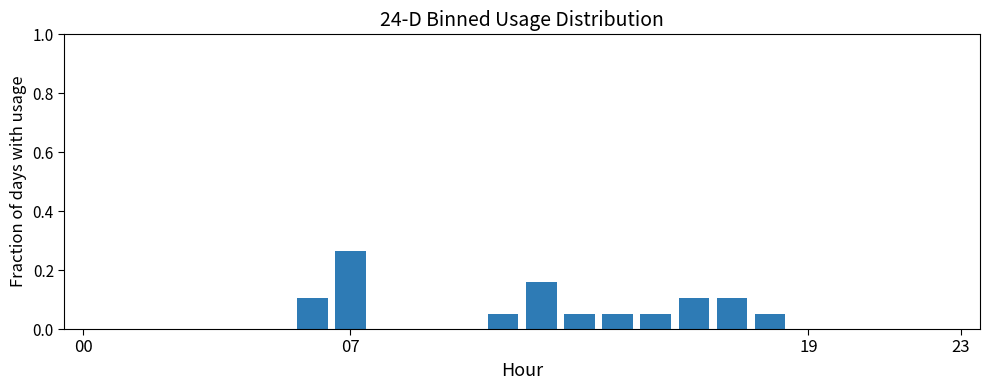

How many distinct data groups are displayed?

1